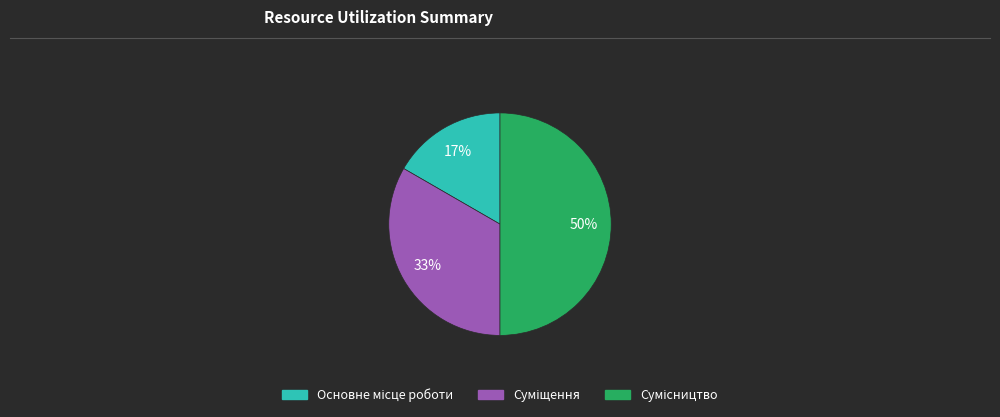

To the nearest percent, what is the difference between the largest and smallest slice percentages?

33%